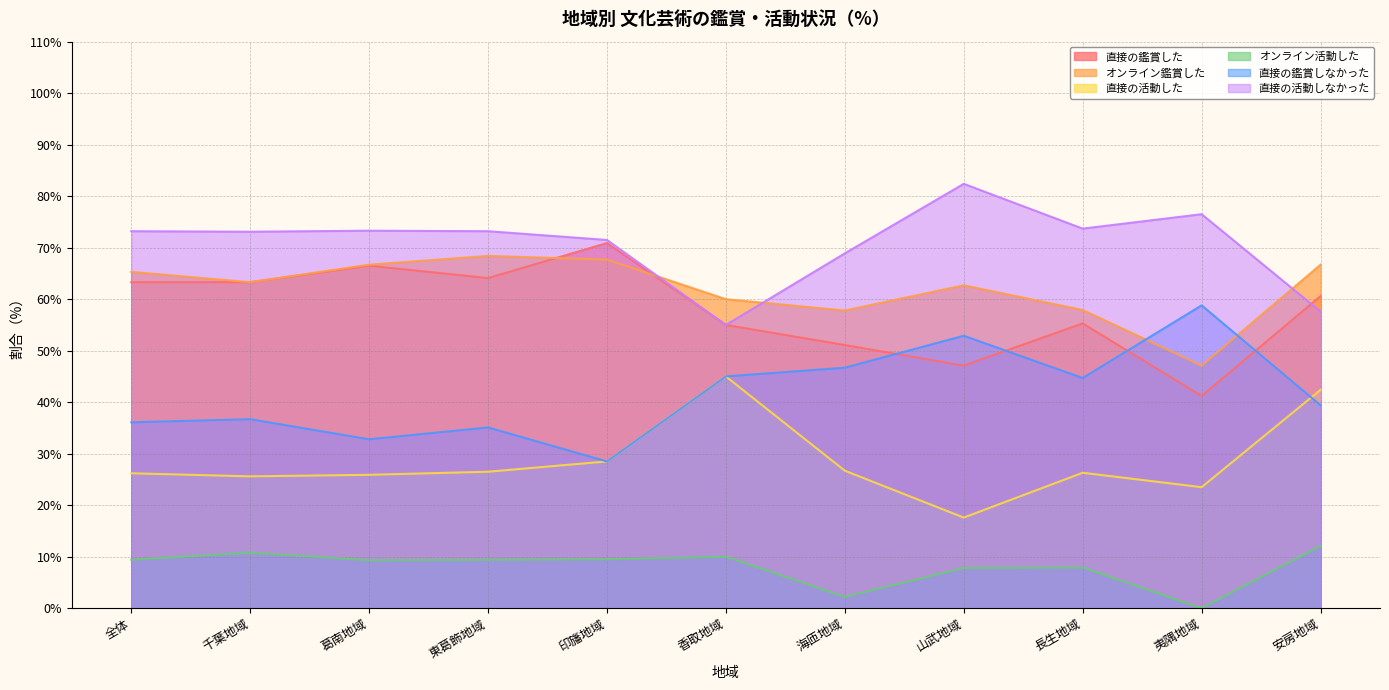

Where do 直接の活動した and 直接の鑑賞しなかった first cross each other?

夷隅地域 and 安房地域